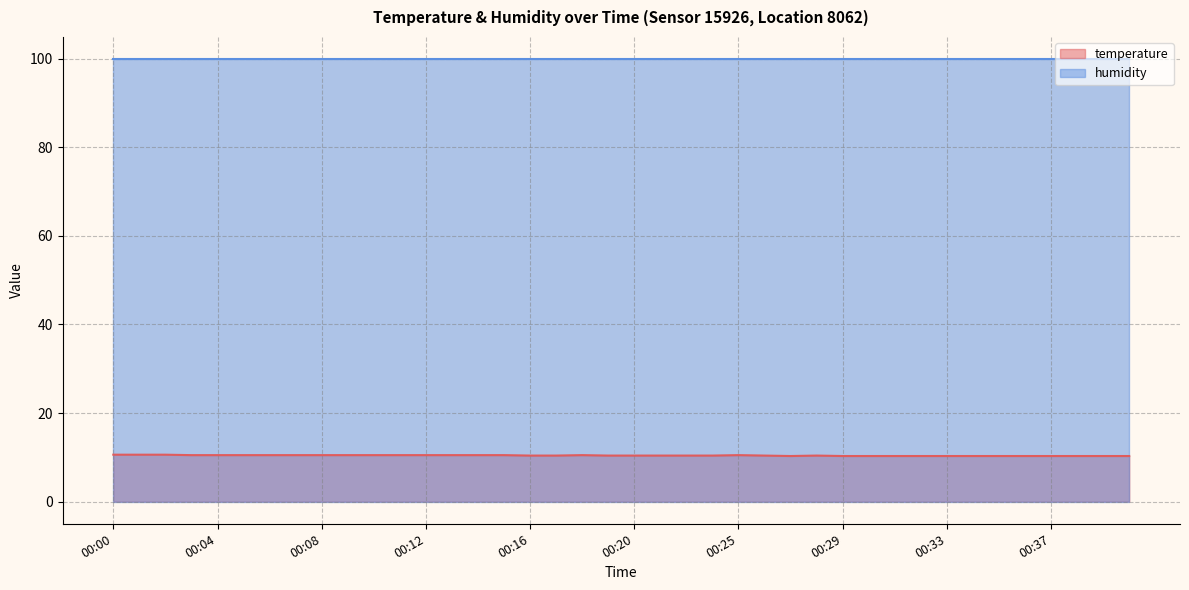

Which series has the largest total across all categories?

humidity